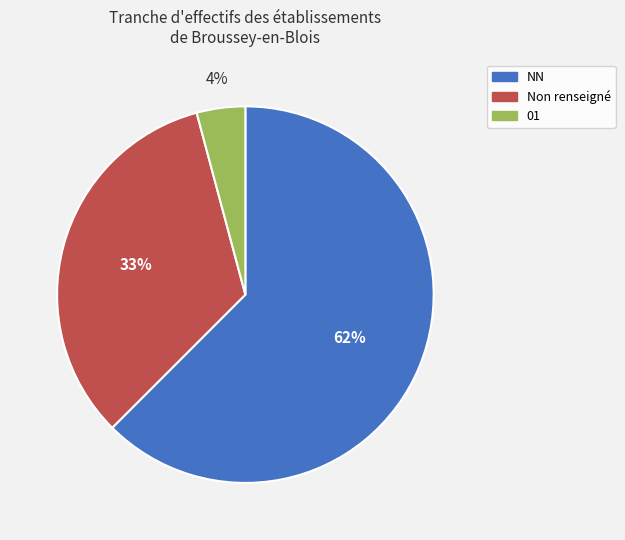

To the nearest percent, what is the average slice percentage?

33%